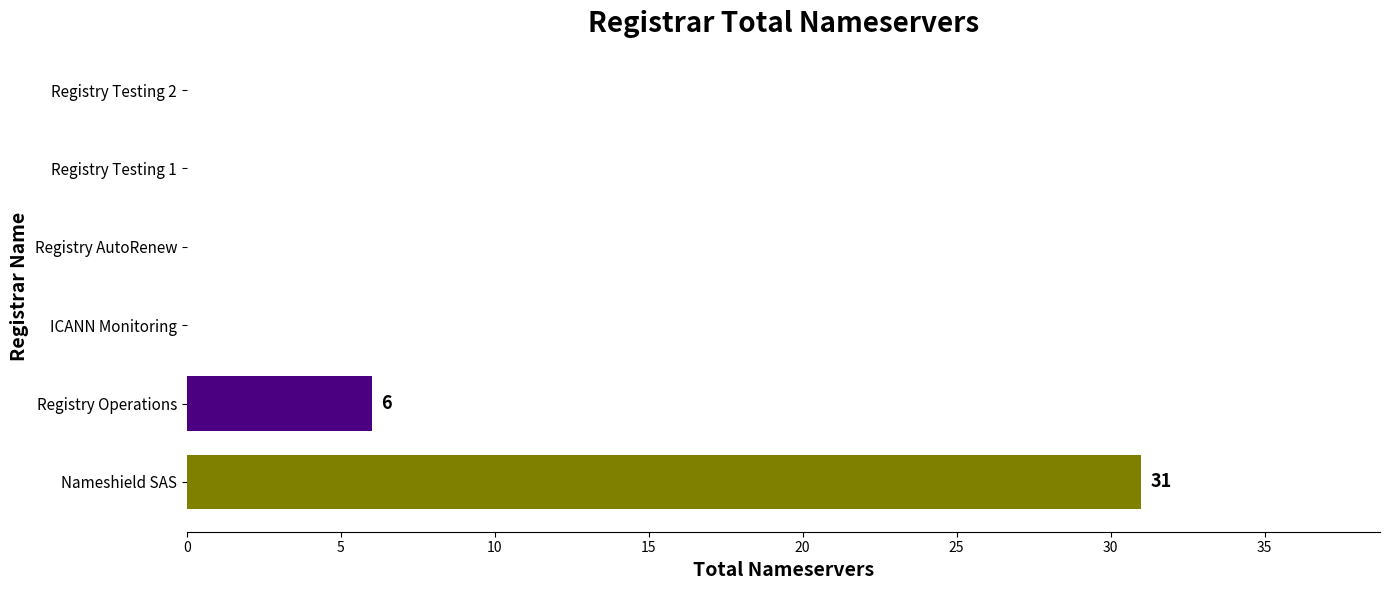

Which label corresponds to the largest value in the chart?

Nameshield SAS